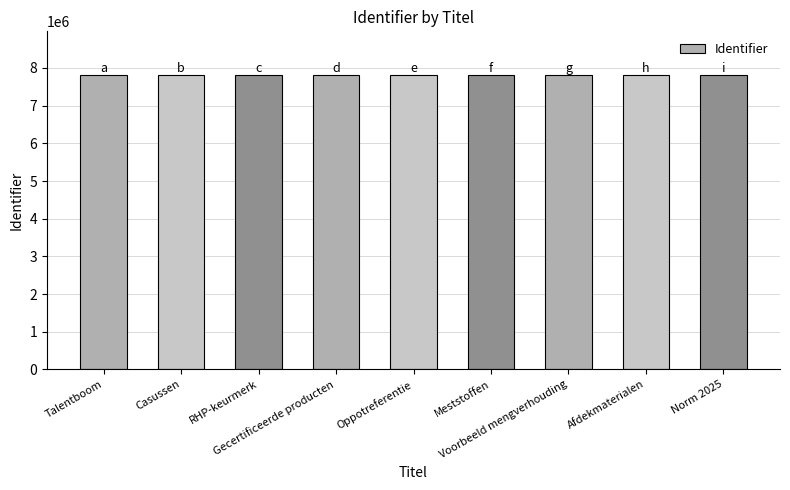

Approximately how many times larger is the value at Casussen compared to Gecertificeerde producten?

1.0